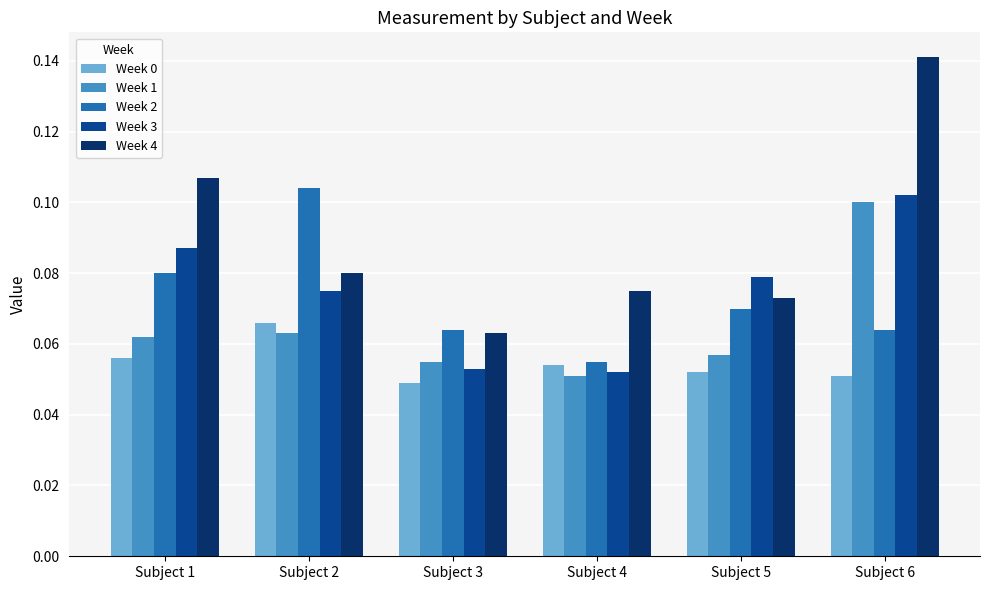

Which category has the lowest value in the Week 1 series?

Subject 4